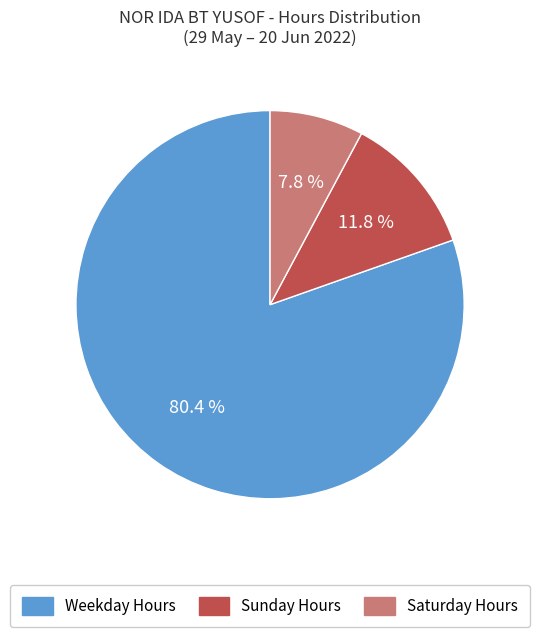

Does any single category account for the majority?

Yes